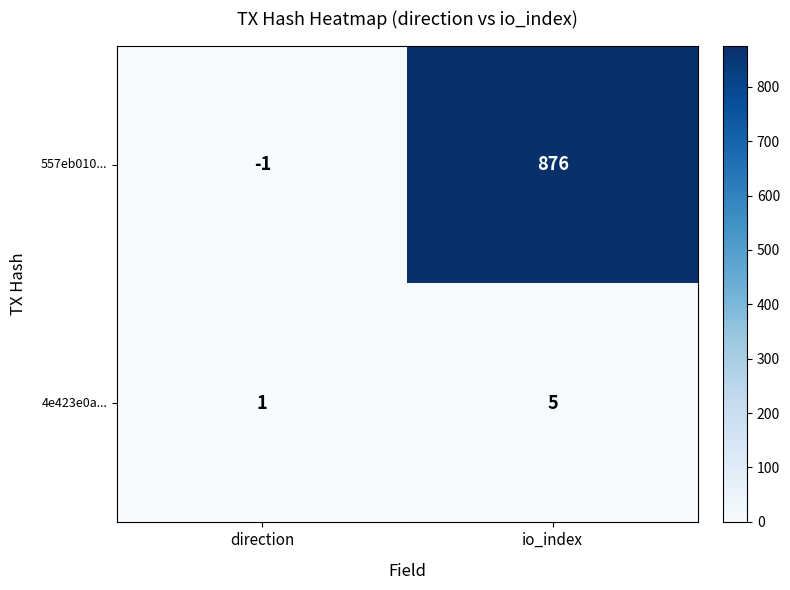

Which category has the lowest value across all series?

direction